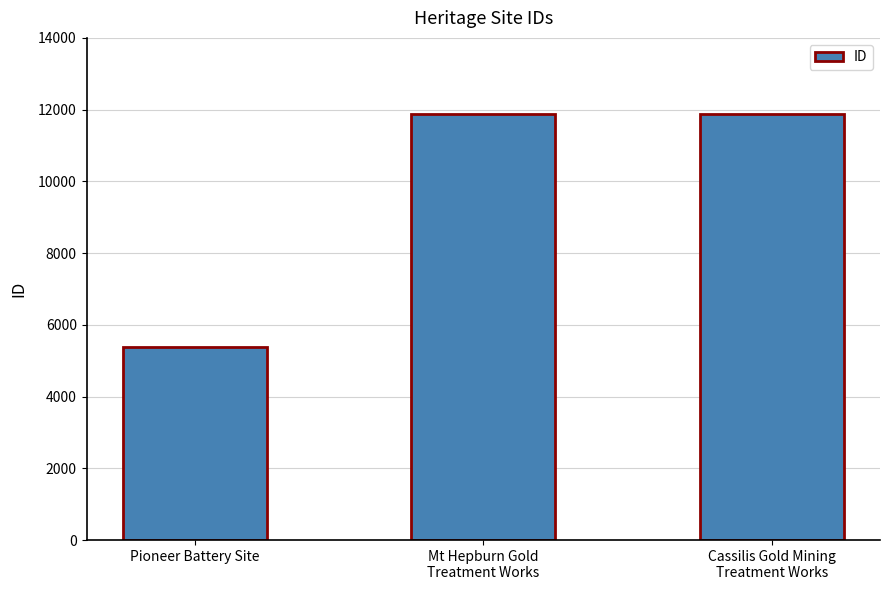

What is the sum of all values?

29114